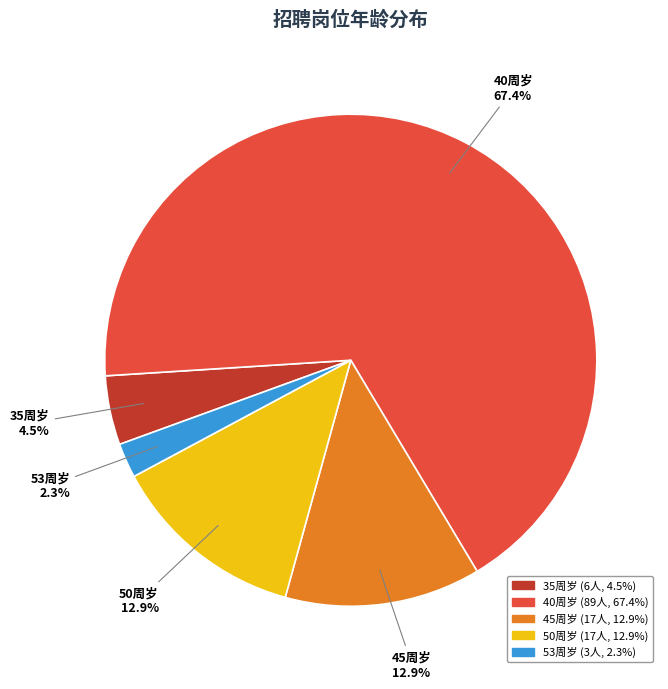

Which slice represents more than half of the pie?

40周岁